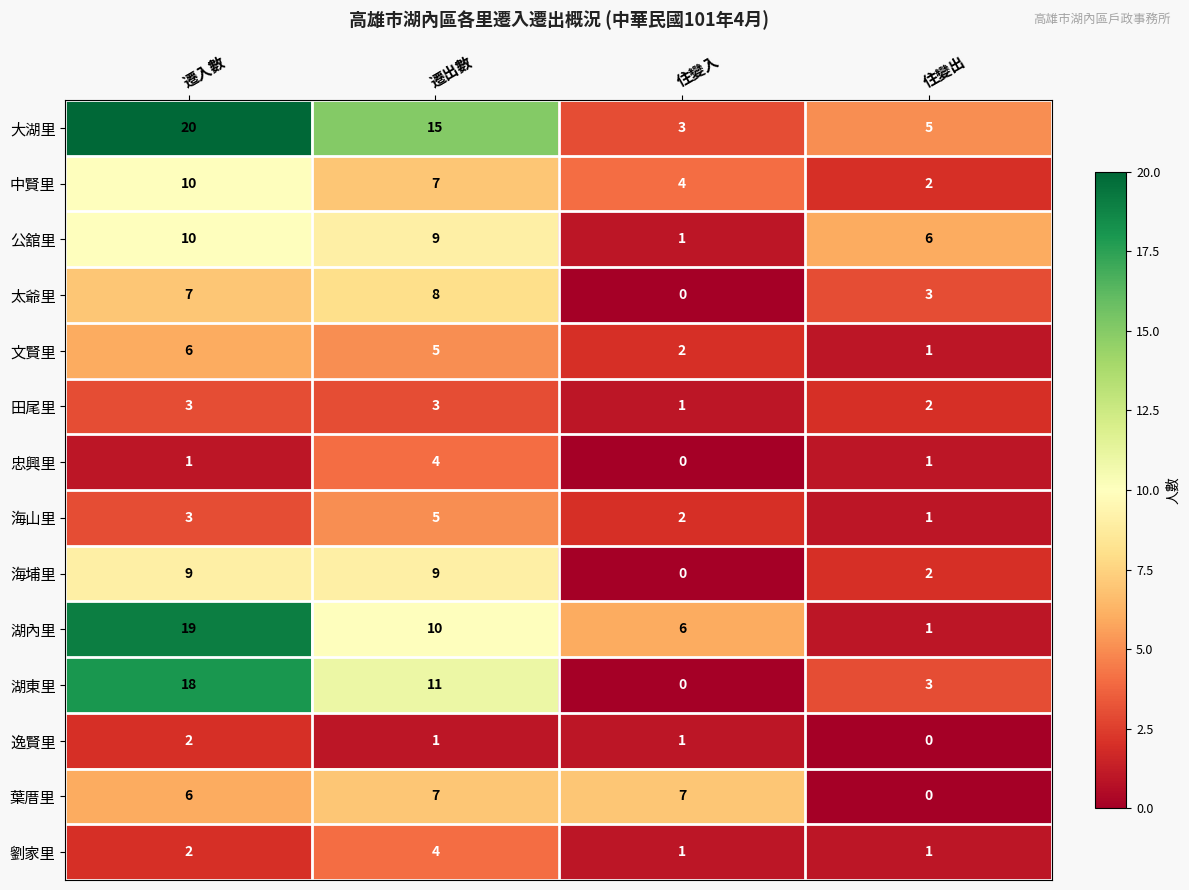

What is the total value across all series at 遷入數?

116